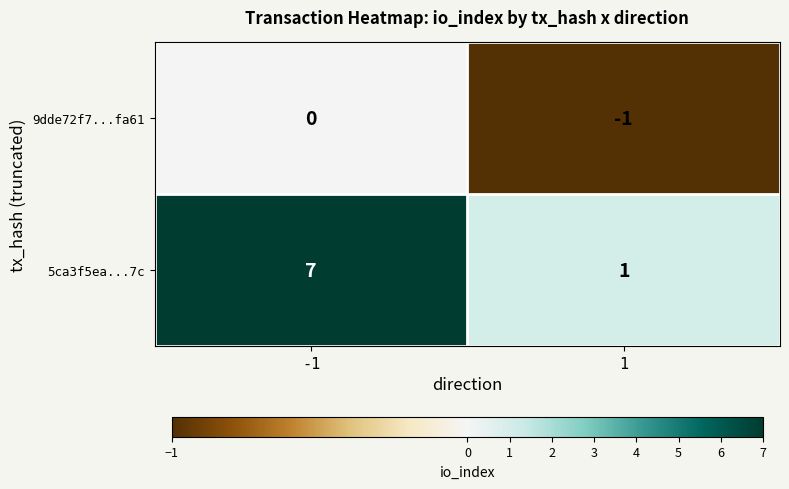

How many categories are shown in the chart?

2